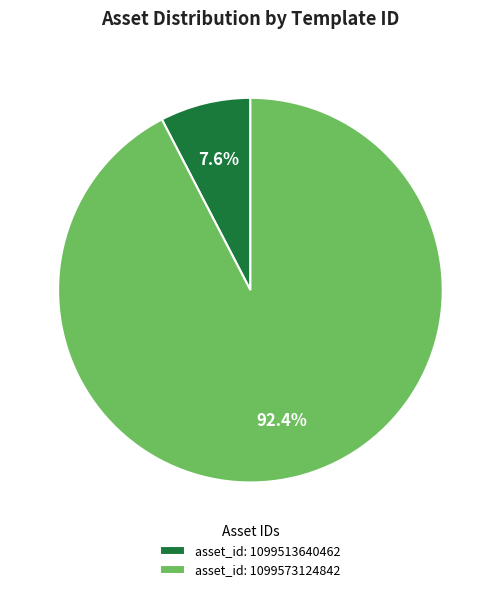

Rank the categories by value from lowest to highest.

asset_id: 1099513640462, asset_id: 1099573124842